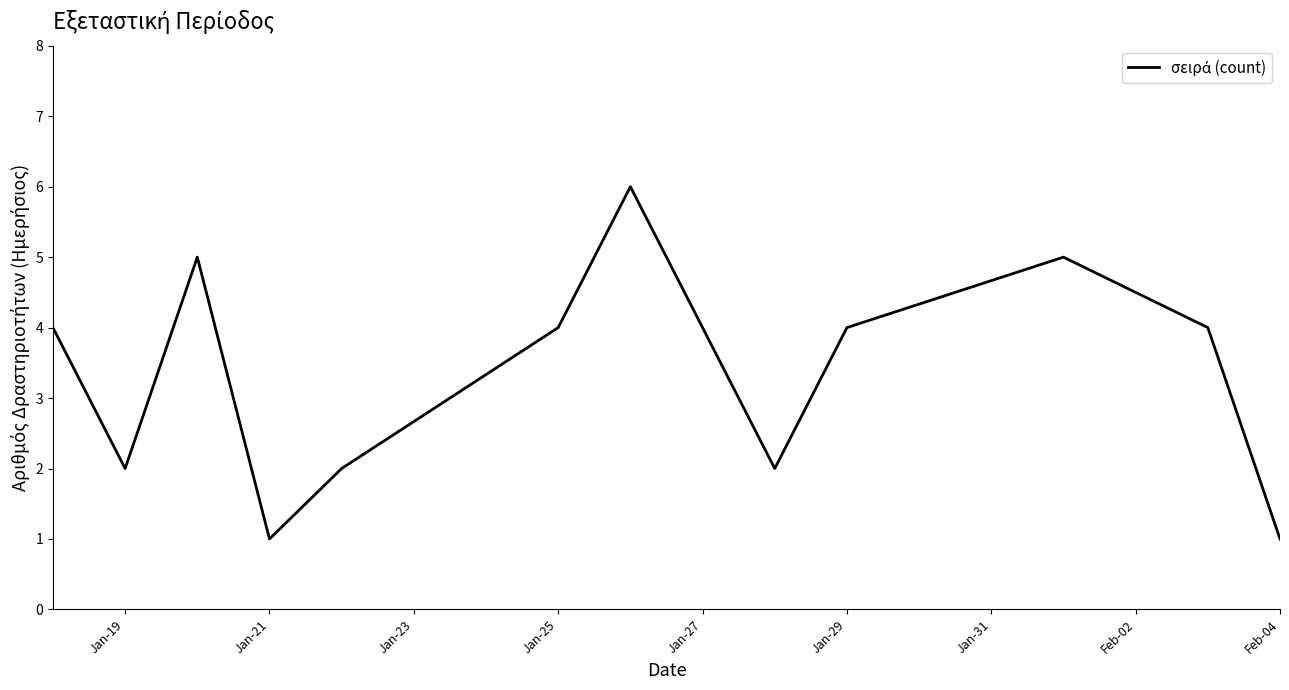

What is the greatest value displayed?

6